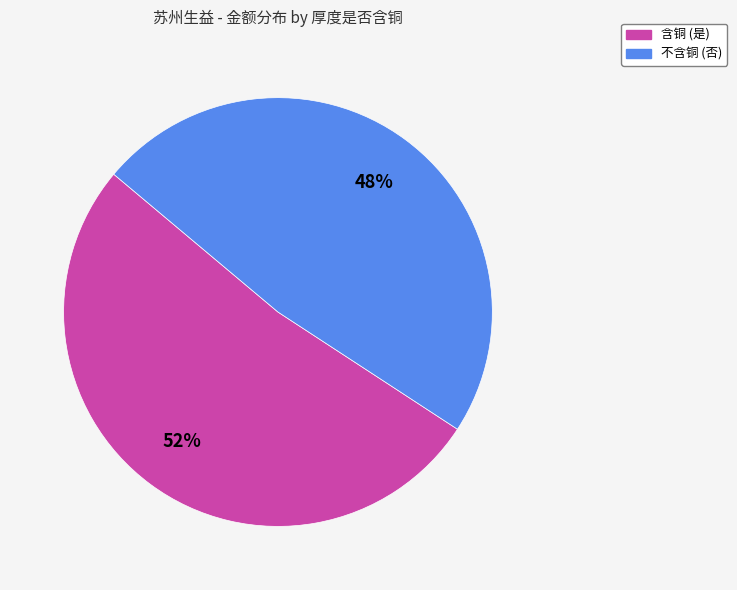

Count the number of slices in the pie.

2